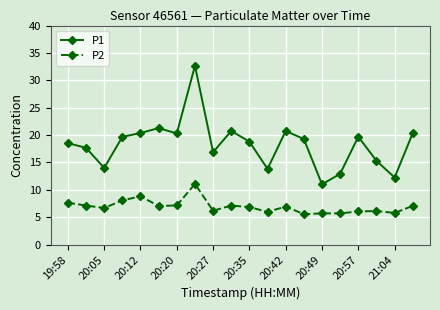

True or false: P2 and P1 cross at least once.

False